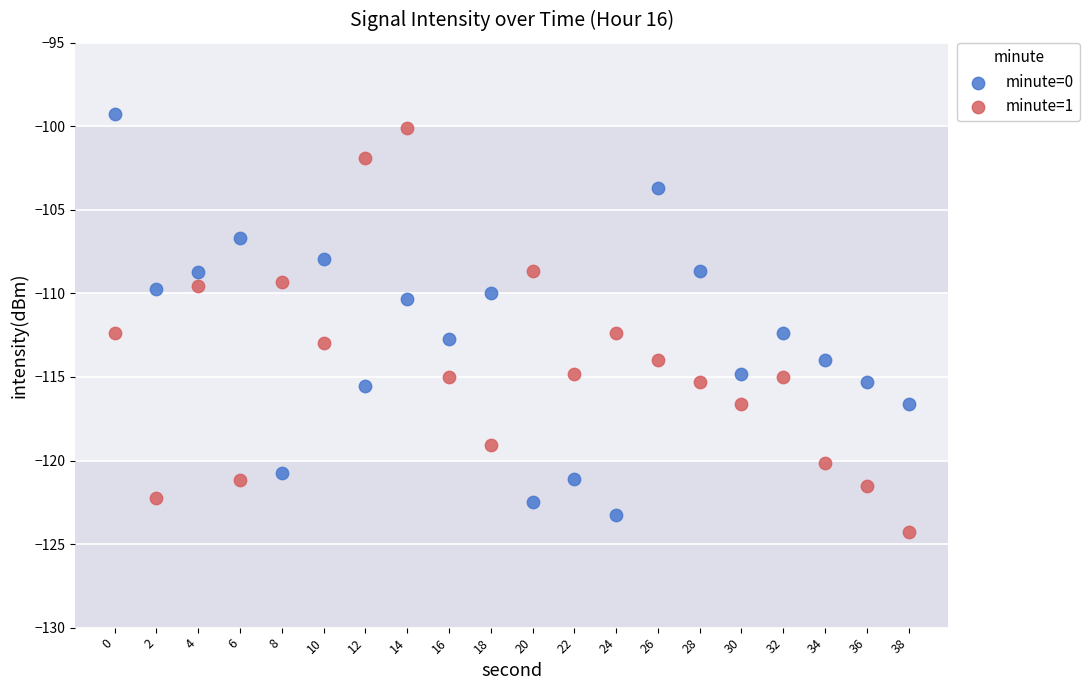

What are all the series names shown in the legend?

minute=0, minute=1